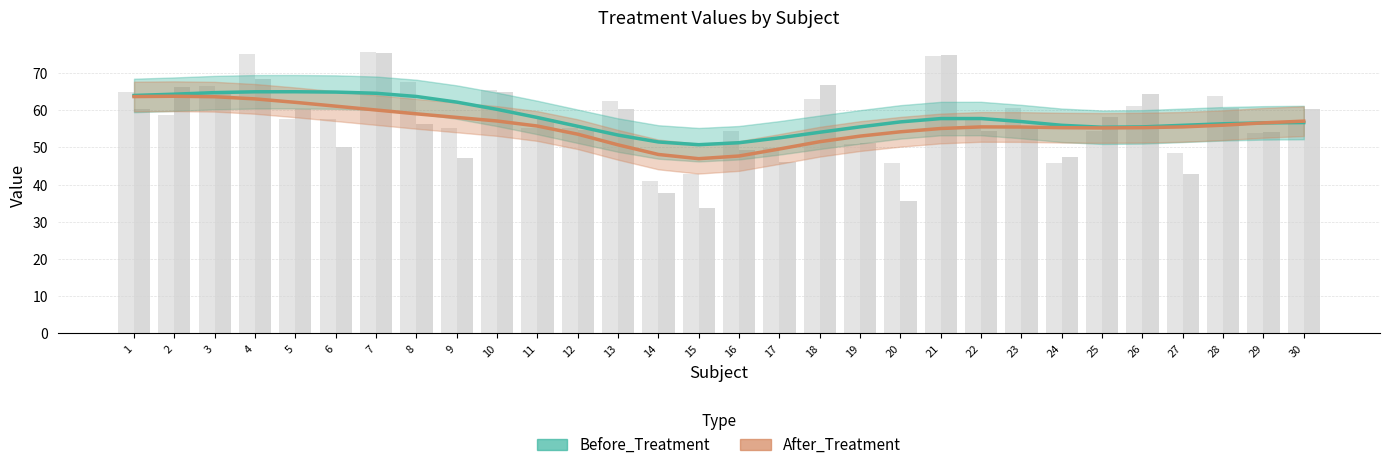

Reading left to right, extract all data points from this chart.

Before_Treatment: 1=64.0	2=64.3	3=64.8	4=65.0	5=65.0	6=64.9	7=64.6	8=63.7	9=62.2	10=60.3	11=58.1	12=55.7	13=53.3	14=51.5	15=50.7	16=51.3	17=52.6	18=54.1	19=55.5	20=56.9	21=57.8	22=57.8	23=57.0	24=56.0	25=55.4	26=55.5	27=56.0	28=56.4	29=56.6	30=56.7
After_Treatment: 1=63.7	2=63.8	3=63.7	4=63.1	5=62.1	6=61.1	7=60.1	8=59.1	9=58.1	10=57.1	11=55.8	12=53.6	13=50.7	14=48.1	15=47.0	16=47.7	17=49.6	18=51.6	19=53.1	20=54.2	21=55.1	22=55.5	23=55.5	24=55.3	25=55.3	26=55.3	27=55.5	28=56.0	29=56.6	30=57.1